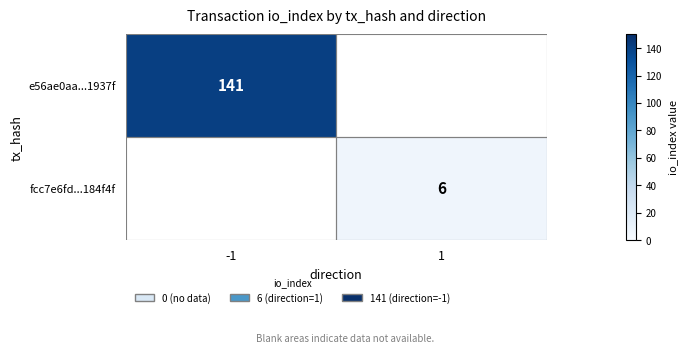

Is it true that e56ae0aa...1937f equals 72 at -1?

False